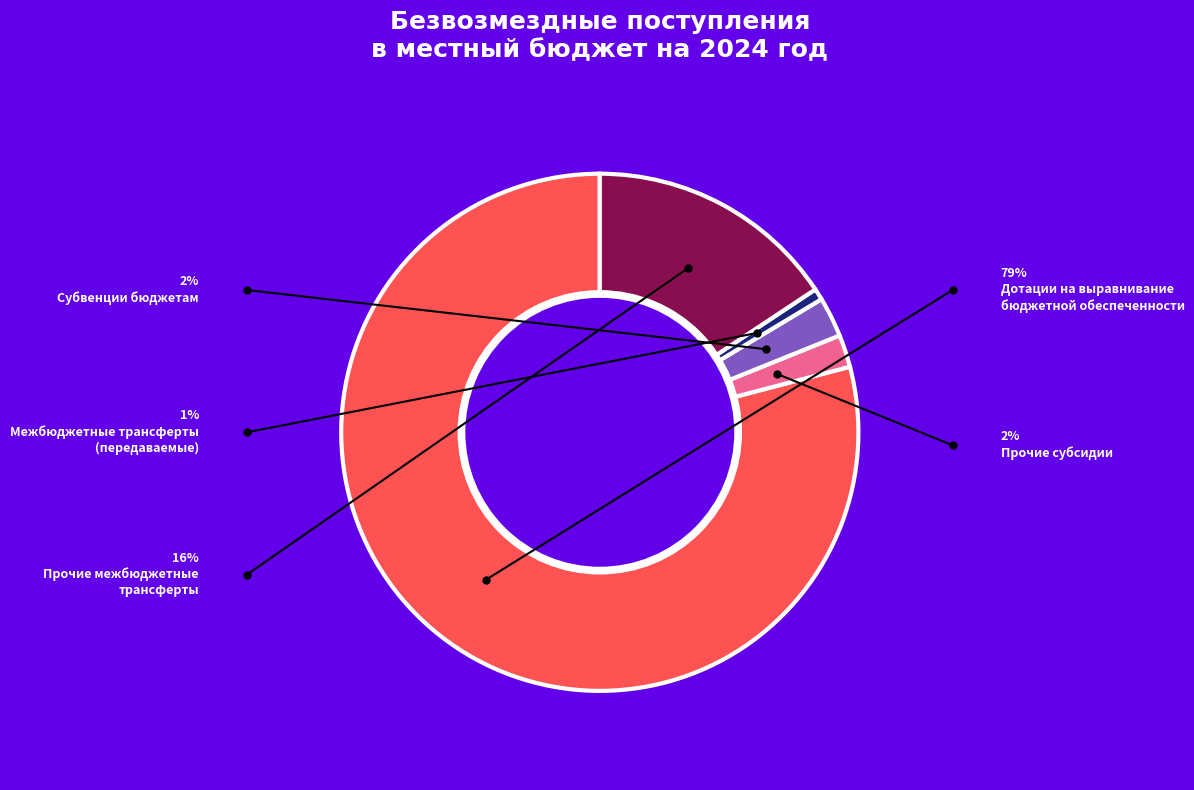

How many segments does this pie chart have?

5